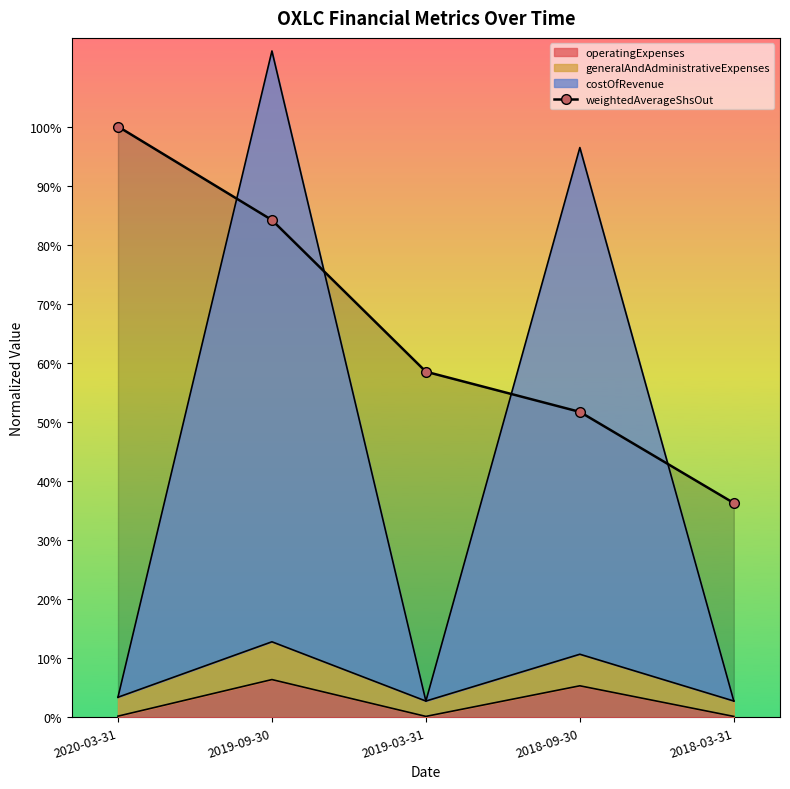

Is the value of weightedAverageShsOut at 2020-03-31 greater than the value of costOfRevenue at 2018-09-30?

Yes